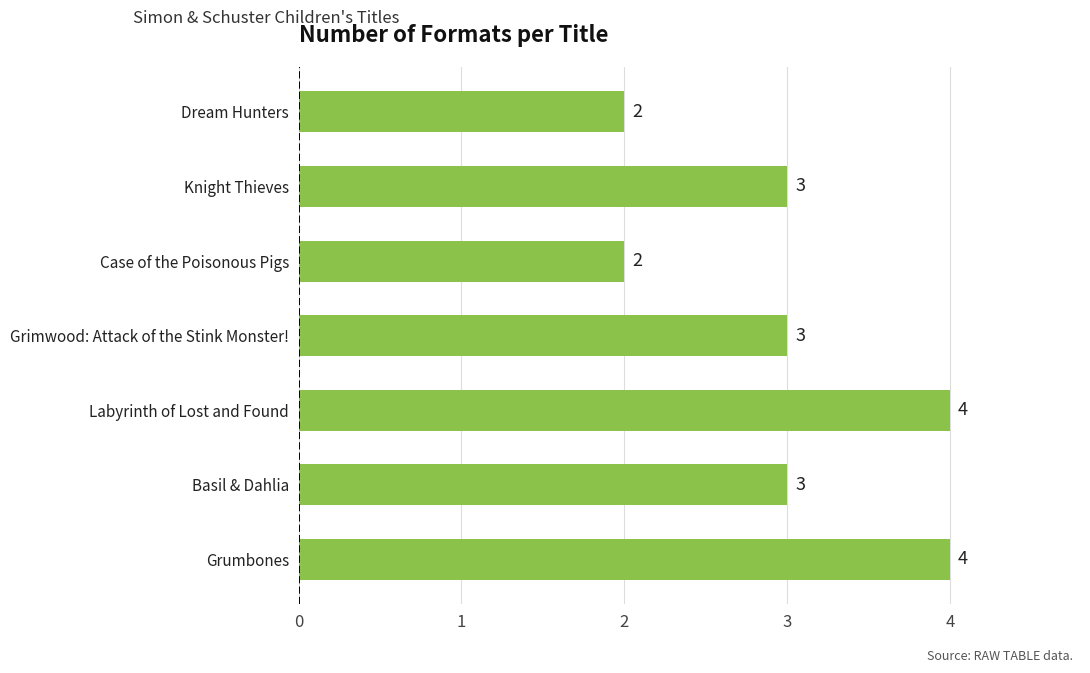

Reading bottom to top, extract all data points from this chart.

Grumbones=4	Basil & Dahlia=3	Labyrinth of Lost and Found=4	Grimwood: Attack of the Stink Monster!=3	Case of the Poisonous Pigs=2	Knight Thieves=3	Dream Hunters=2